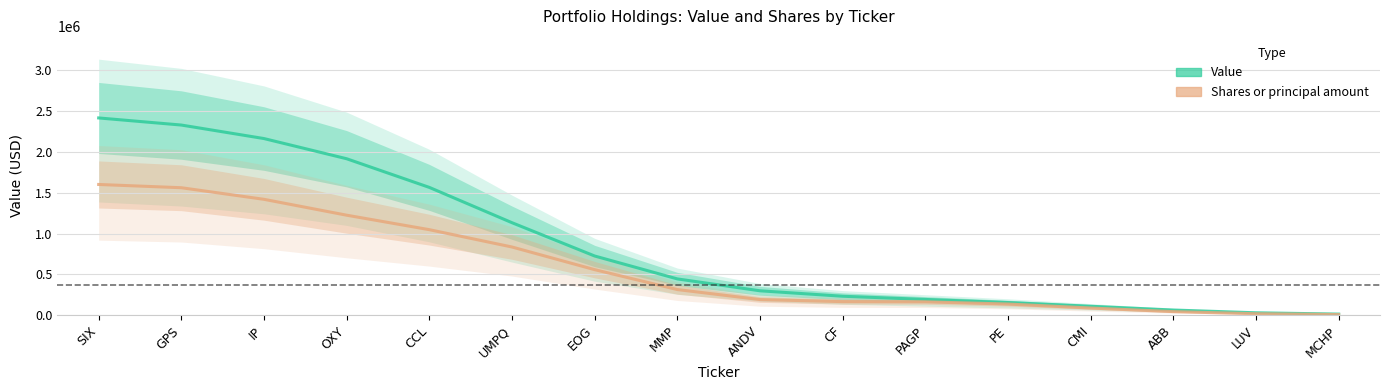

What position from the left is CMI?

13